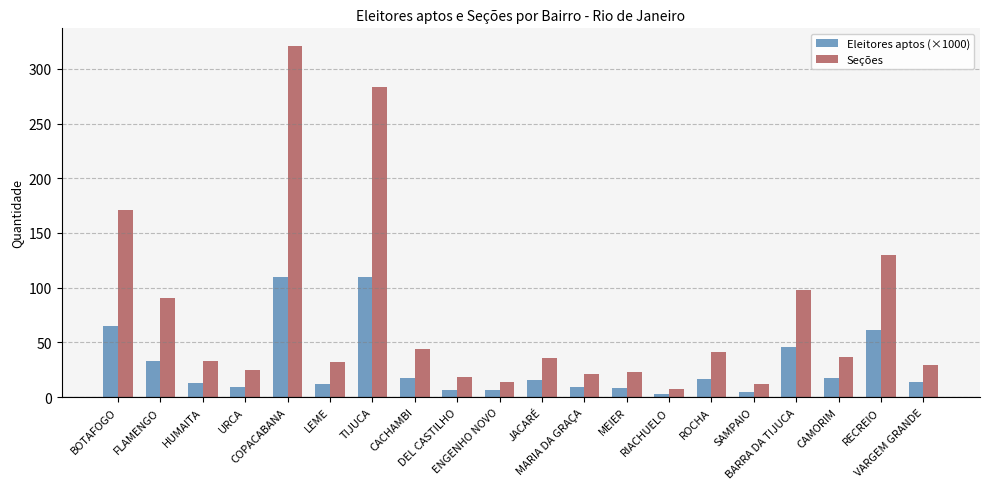

What is the average value of the Eleitores aptos (×1000) series?

28.8